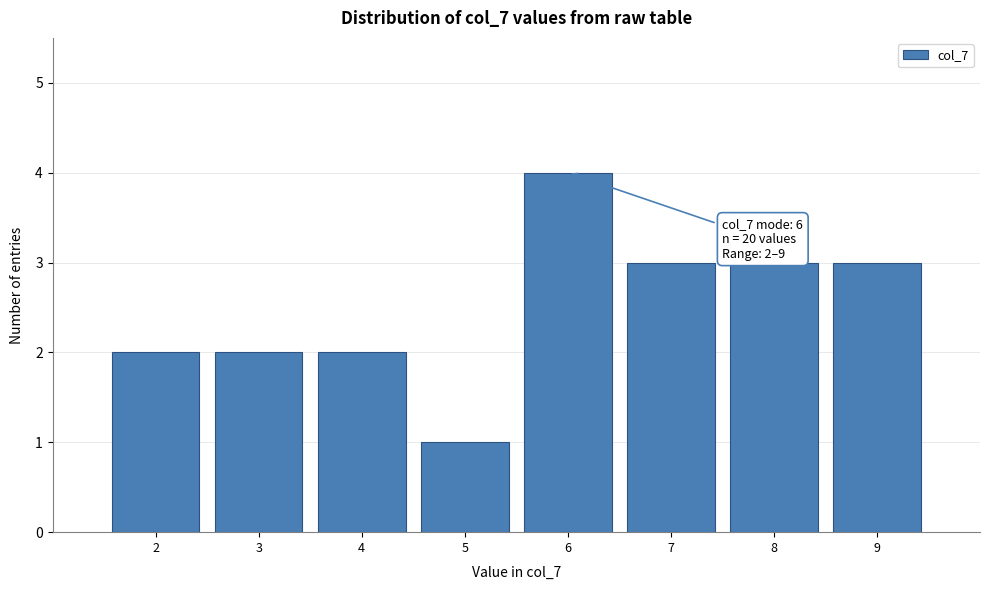

Over which range of the x-axis is the bar tallest?

5.5 to 6.5